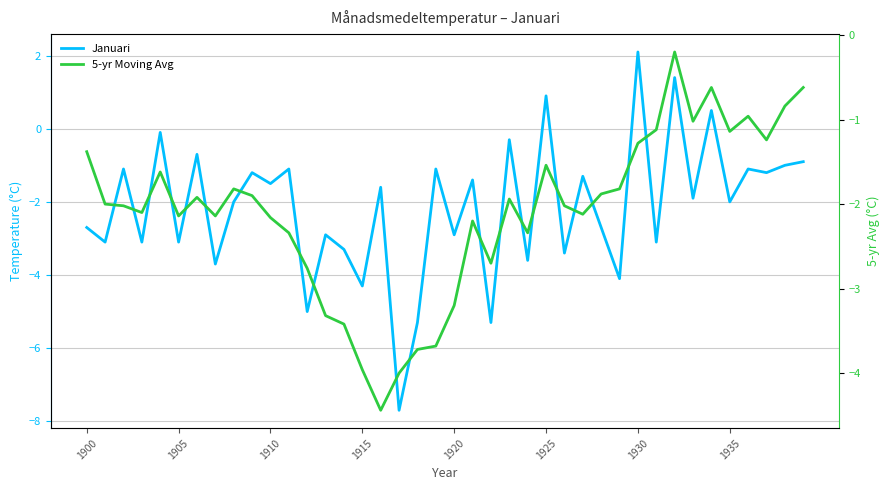

Count the number of categories in the chart.

40